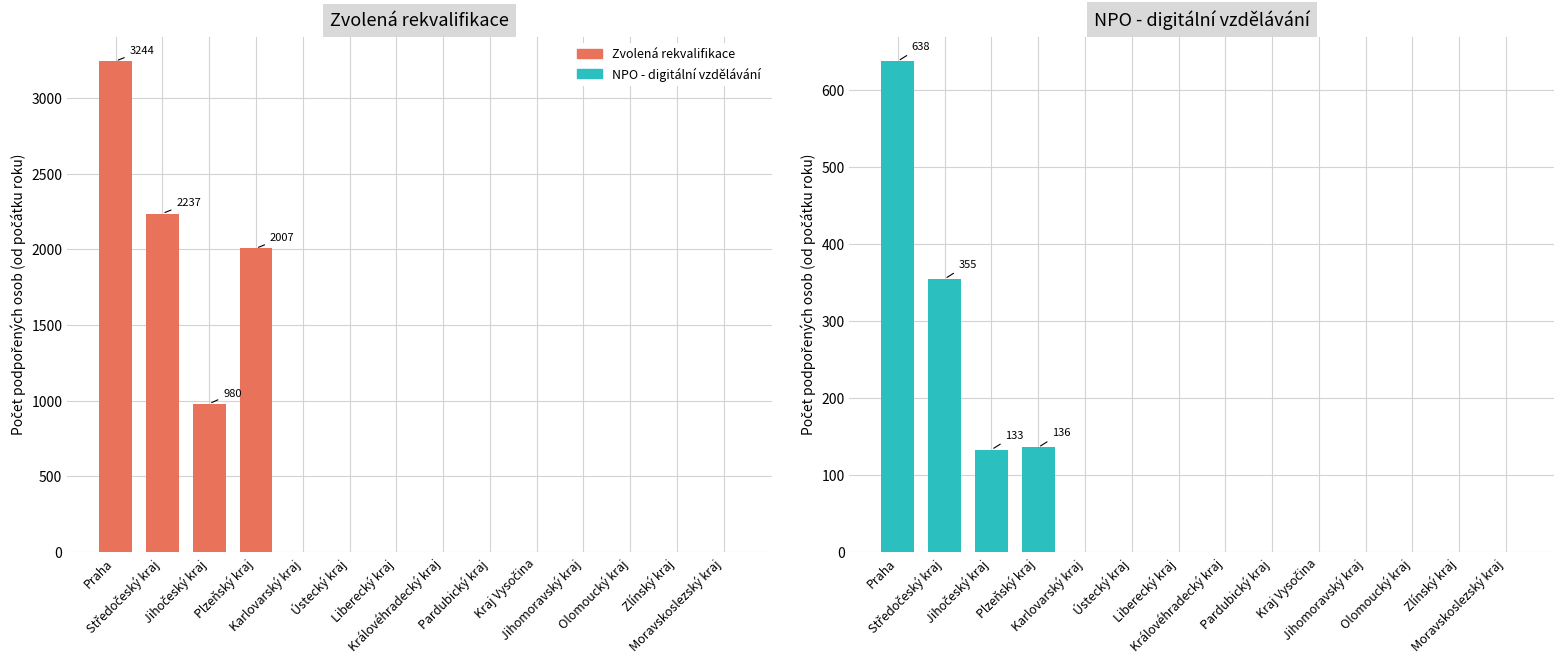

How many positive values does the NPO - digitální vzdělávání series have?

4